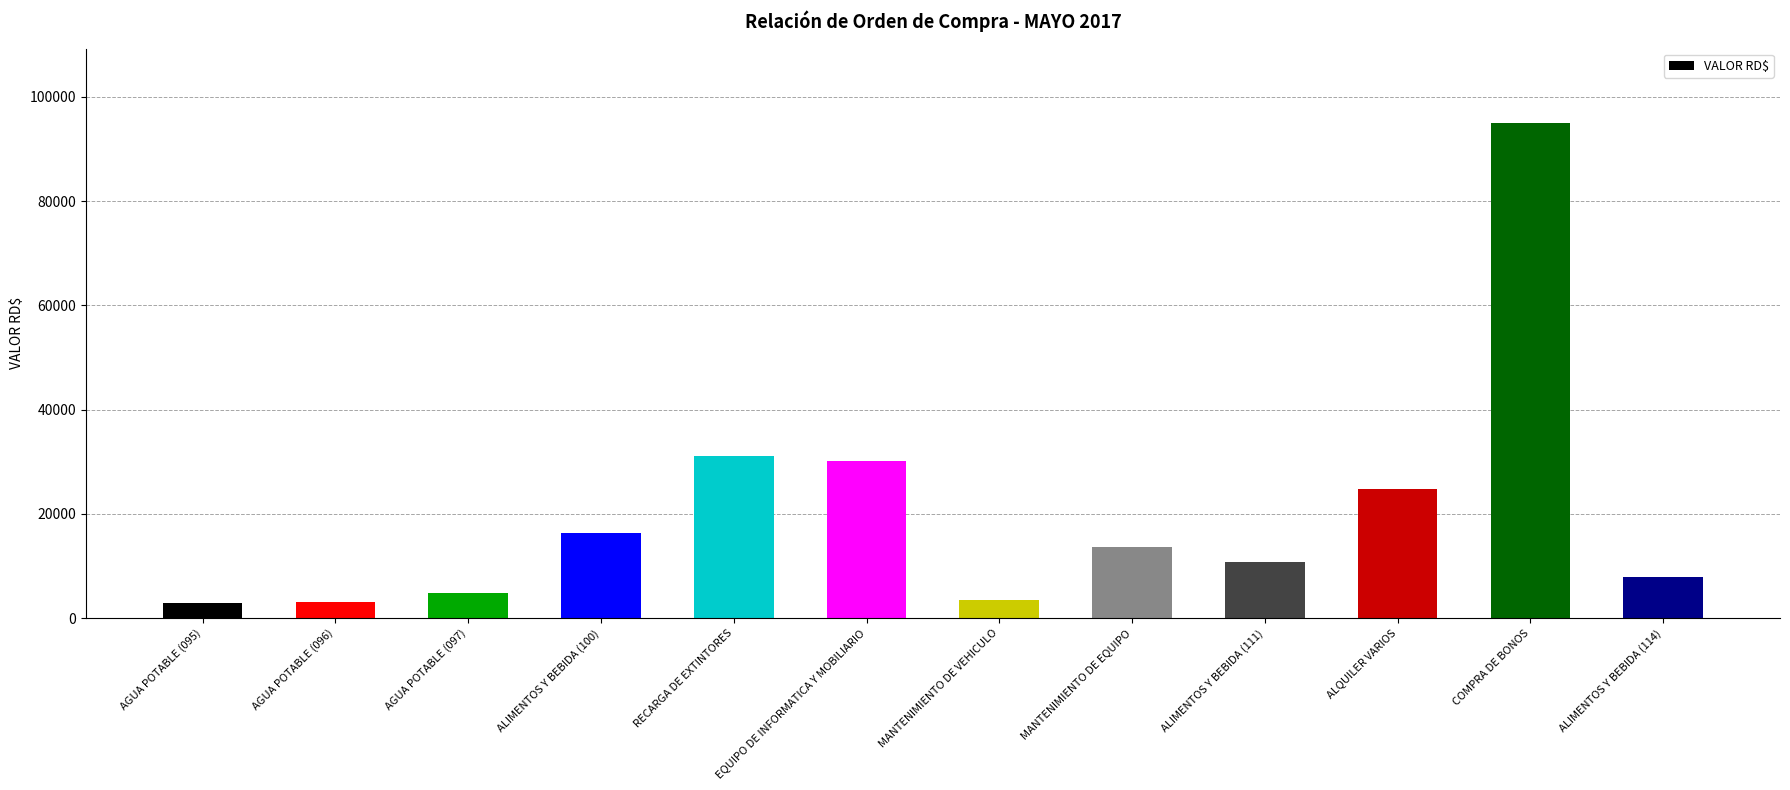

What is the label of the 6th bar from the right?

MANTENIMIENTO DE VEHICULO